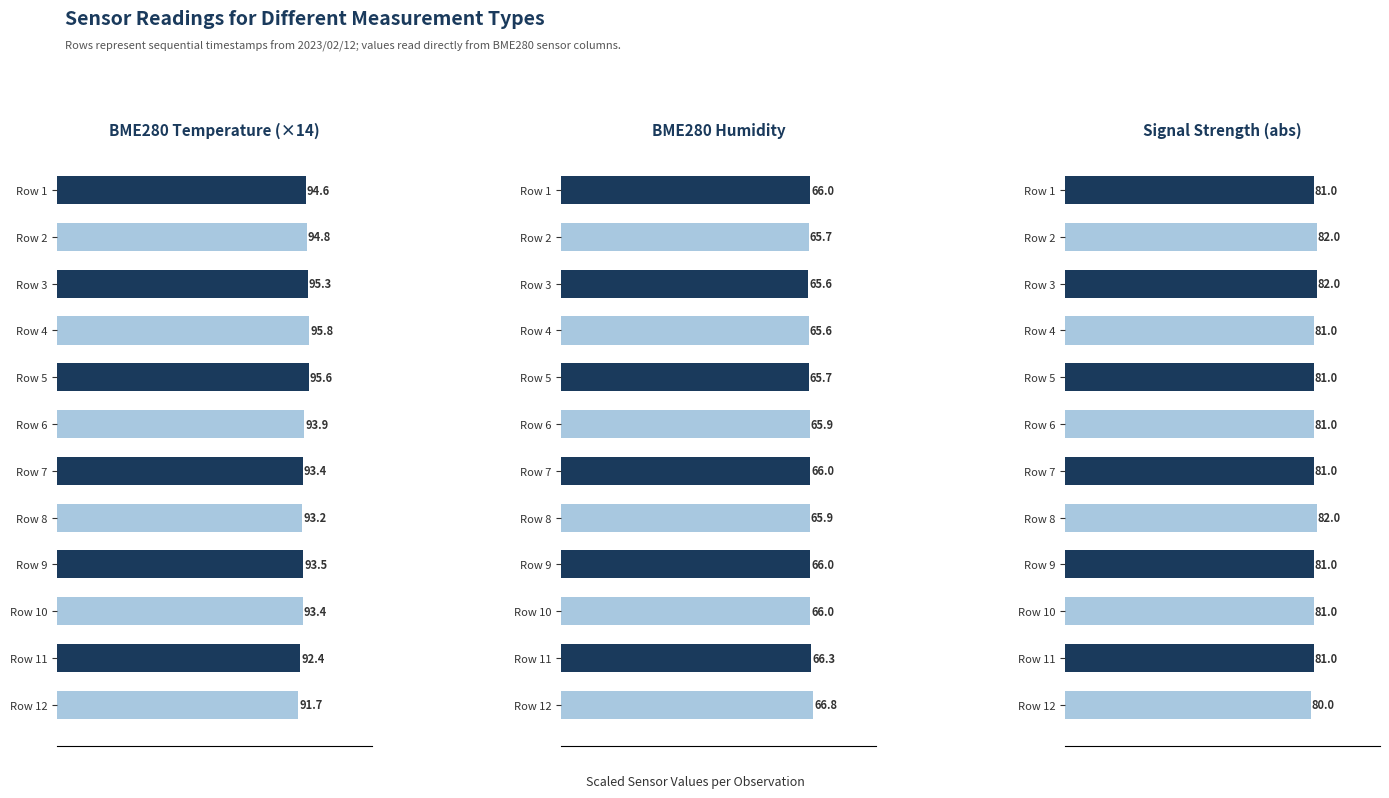

At which label is BME280 Humidity closest to 66?

Row 10